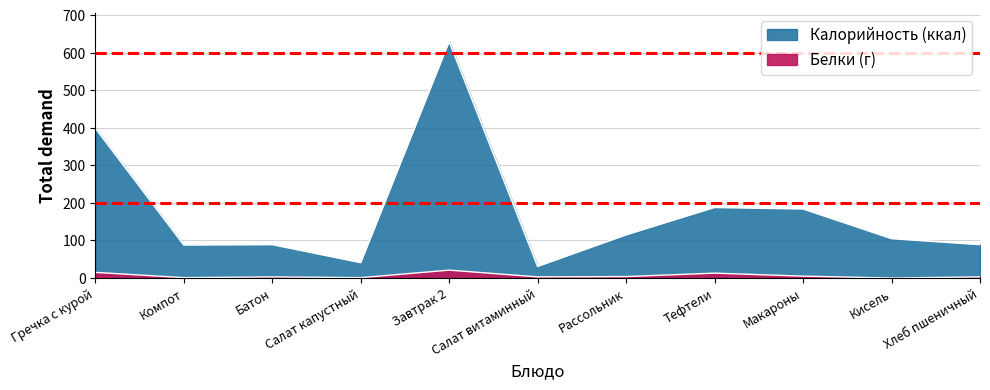

At which category does Калорийность reach its first local valley?

Компот